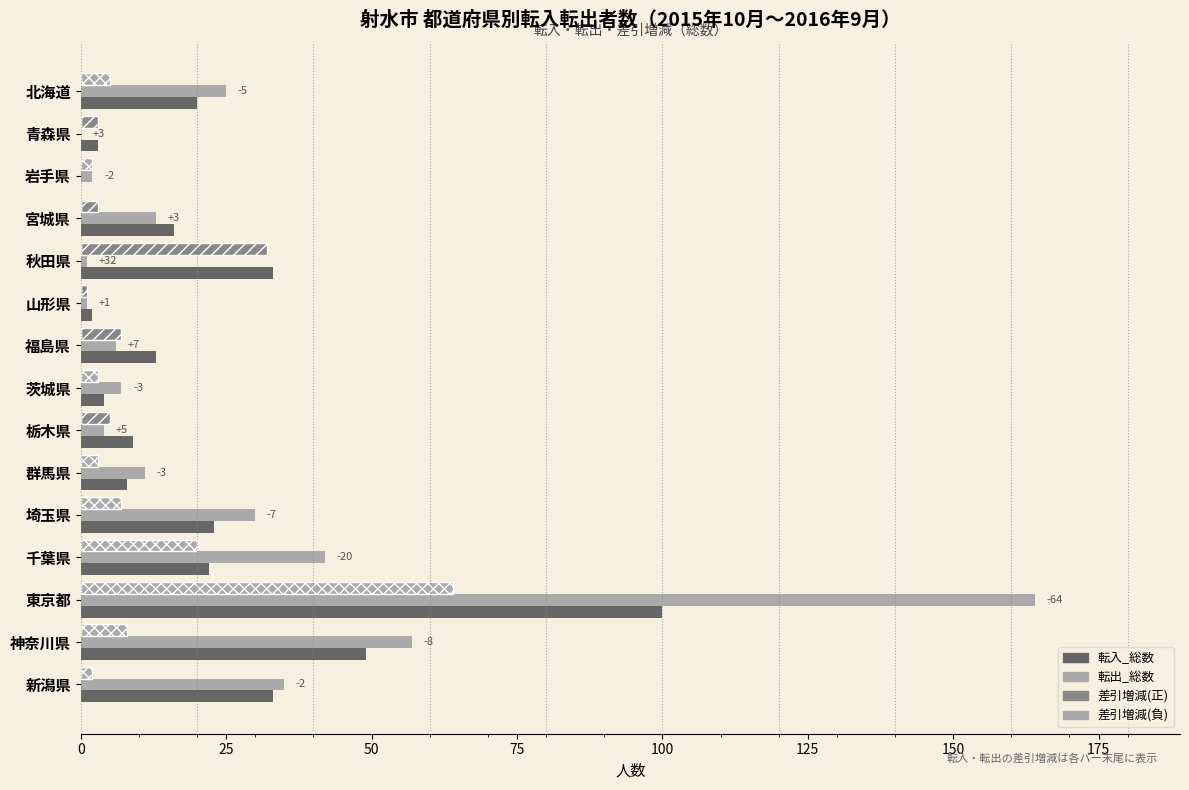

Count the number of data series in this chart.

4